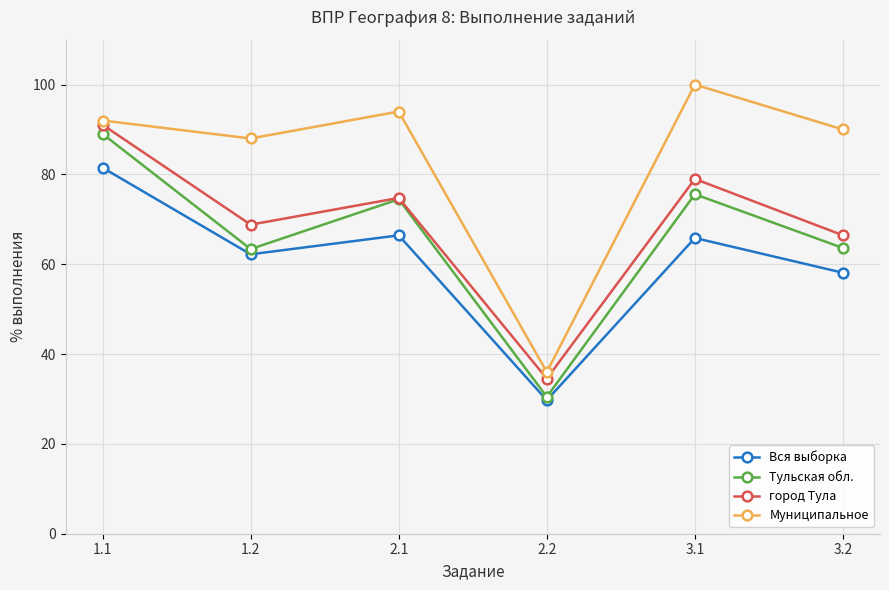

What are all the series names shown in the legend?

Вся выборка, Тульская обл., город Тула, Муниципальное